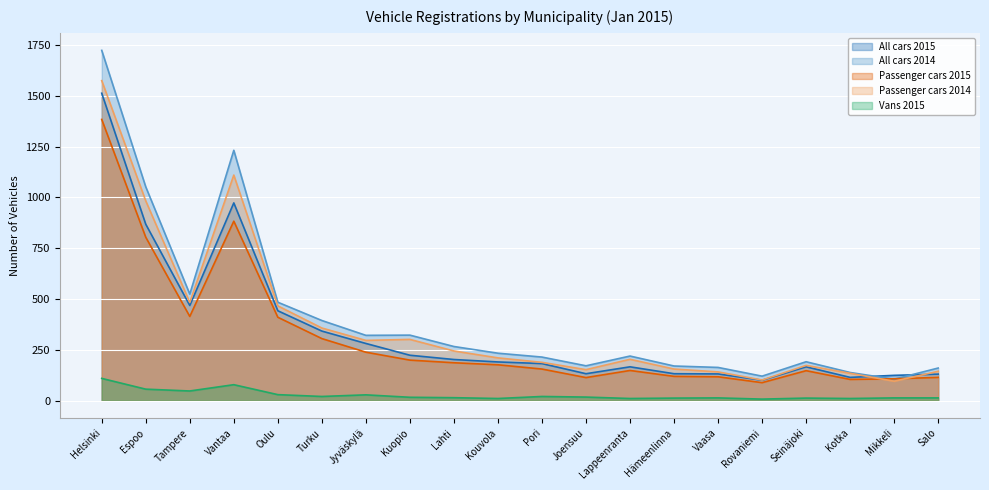

Does the chart display data point markers on the line(s)?

No